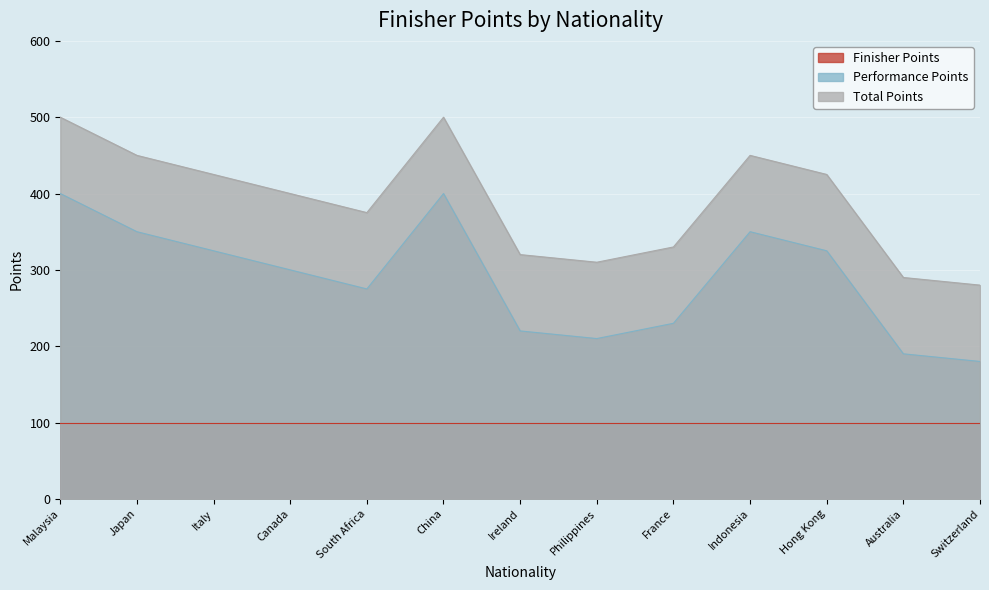

True or false: Performance Points and Total Points intersect in this chart.

False